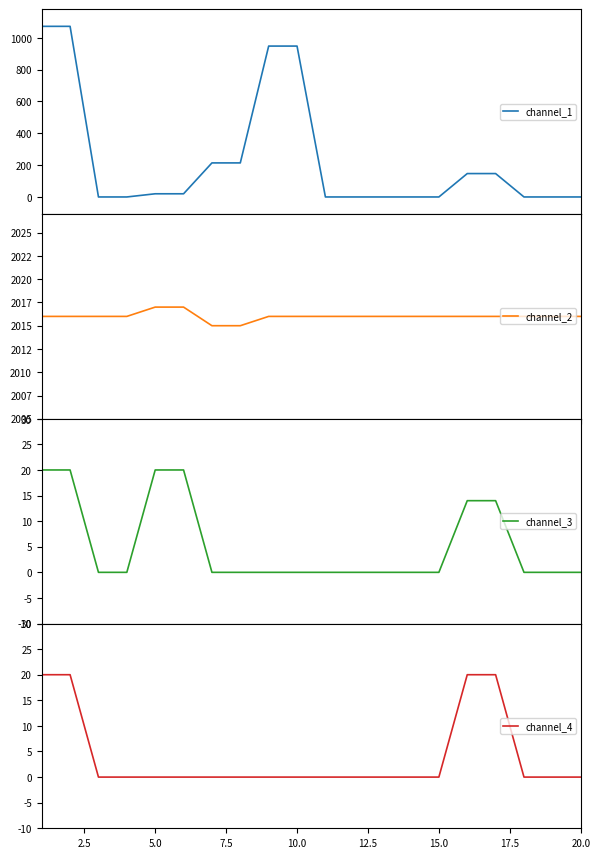

True or false: channel_3 and channel_4 intersect in this chart.

False